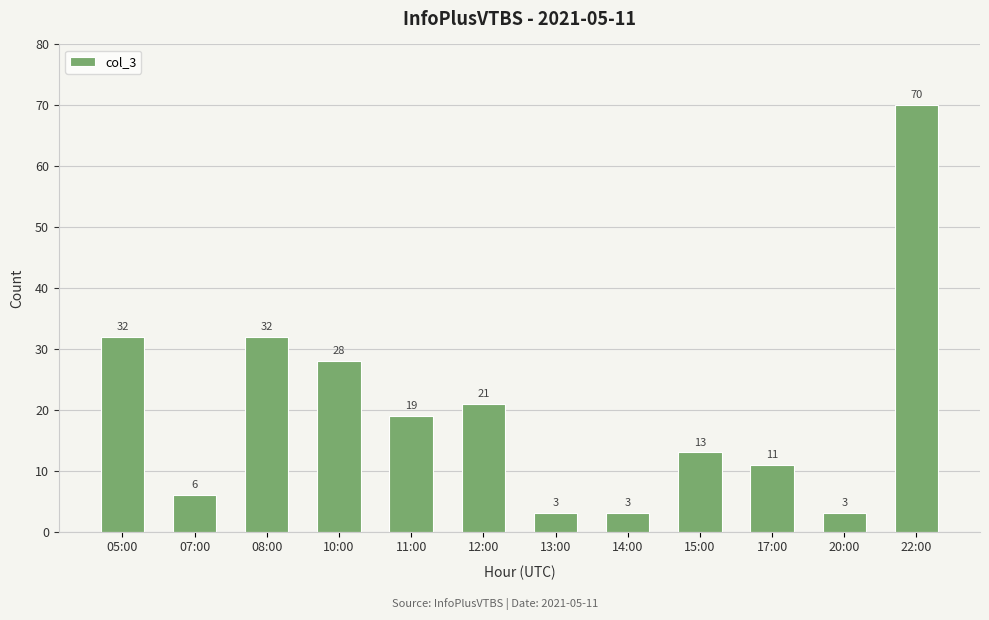

What value does the data have at 20:00, to the nearest 5?

5